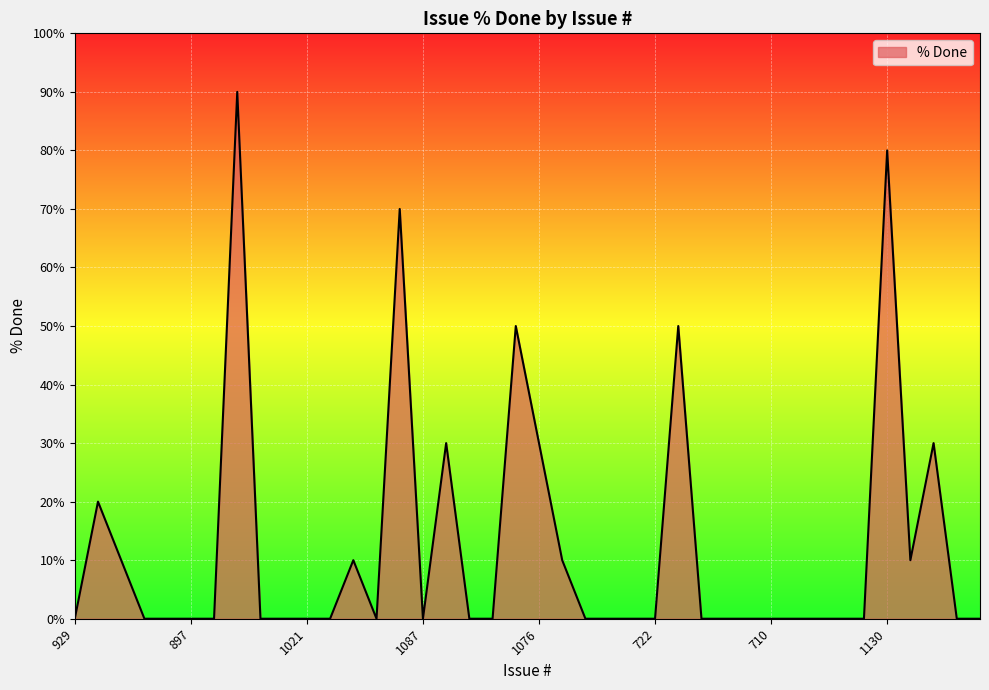

What is the maximum value shown in the chart?

90